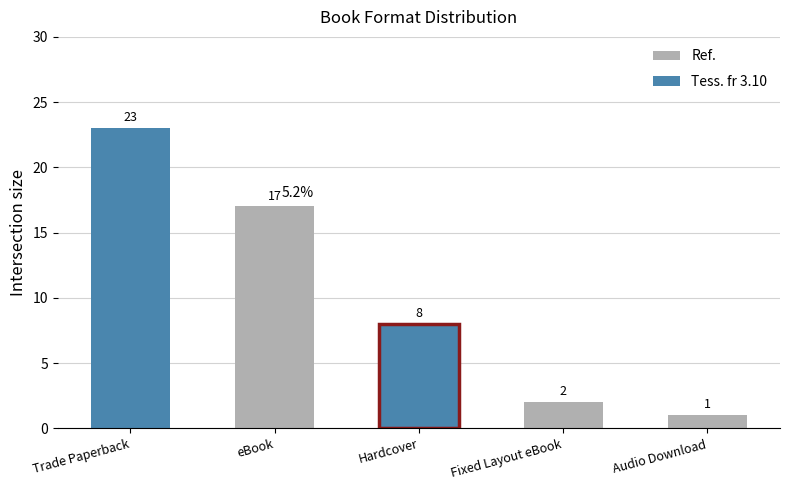

What is the sum of the values at Fixed Layout eBook and Hardcover?

10